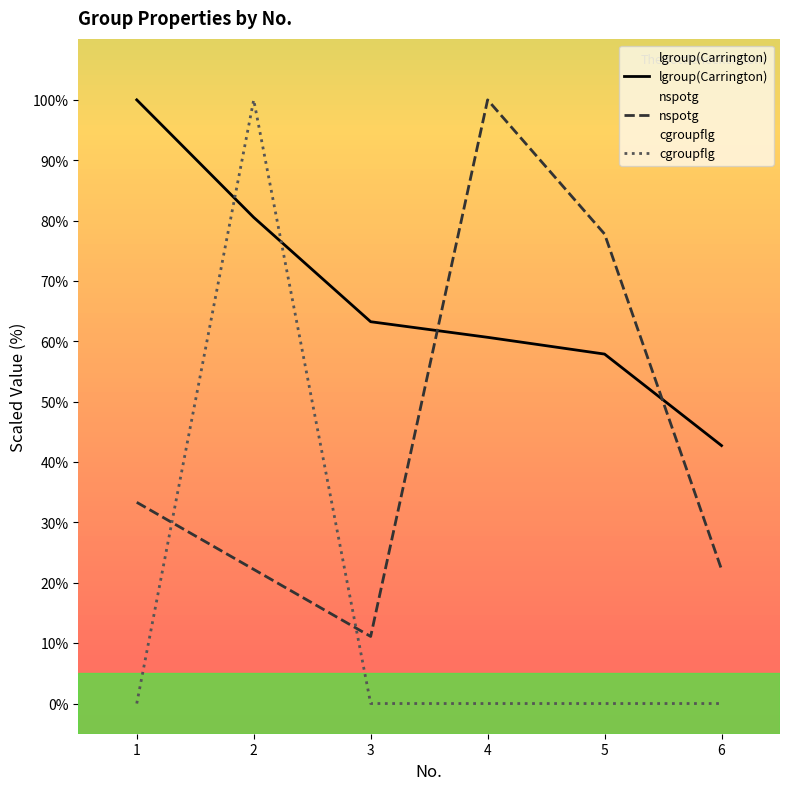

Rank the series by their maximum value, from lowest to highest.

lgroup(Carrington), nspotg, cgroupflg